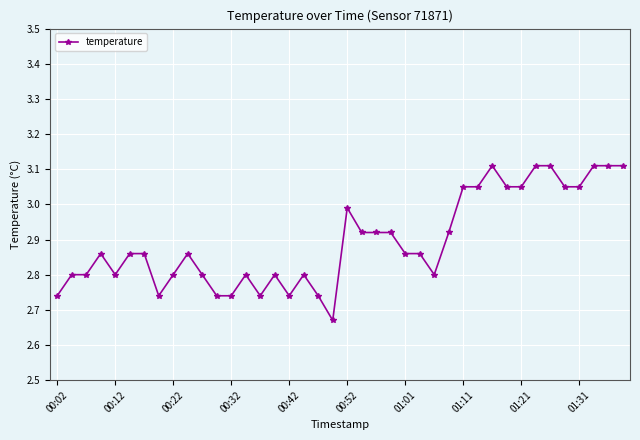

What is the value of the 16th point from the left?

2.8